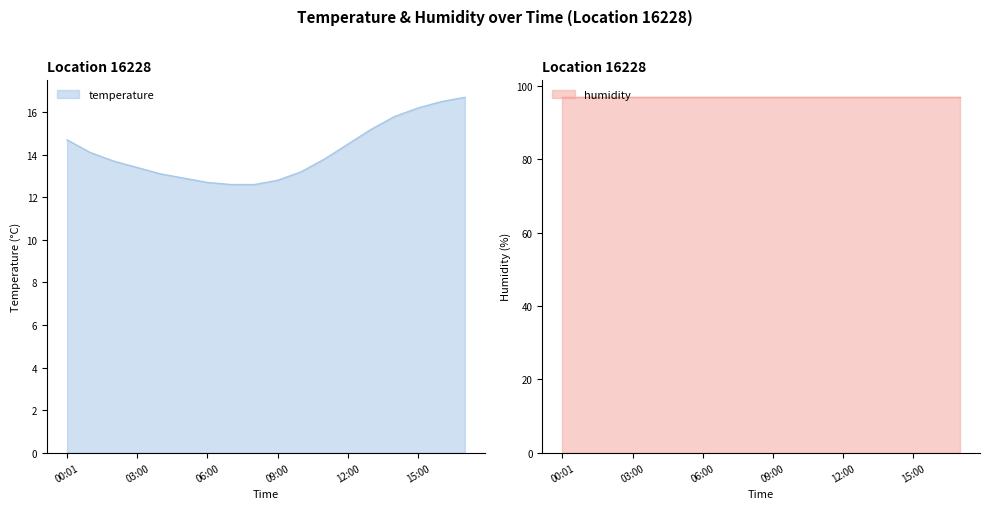

The value at 07:00 is 16.6. True or false?

False